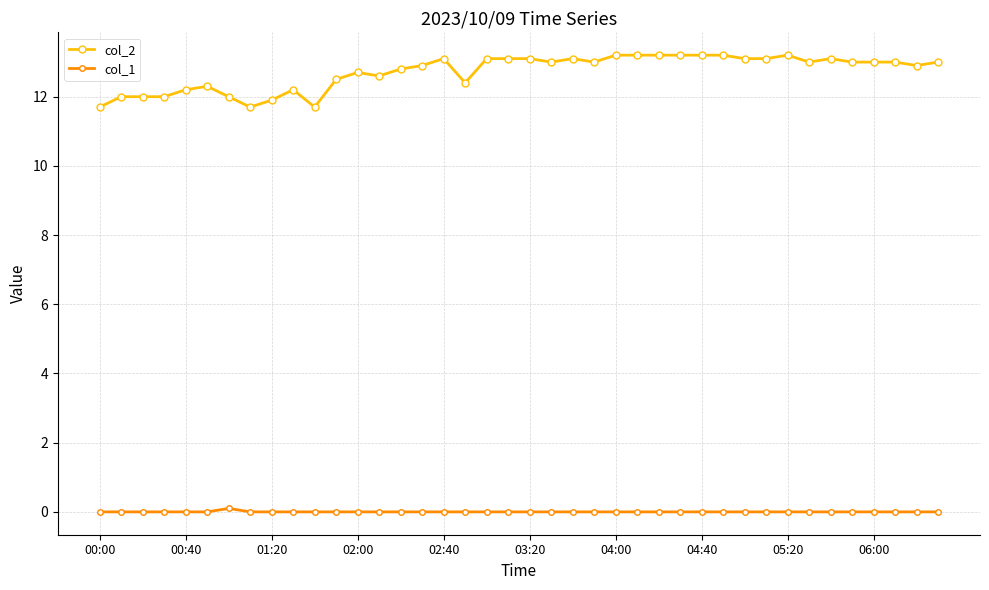

List the series in order of their overall mean, highest first.

col_2, col_1